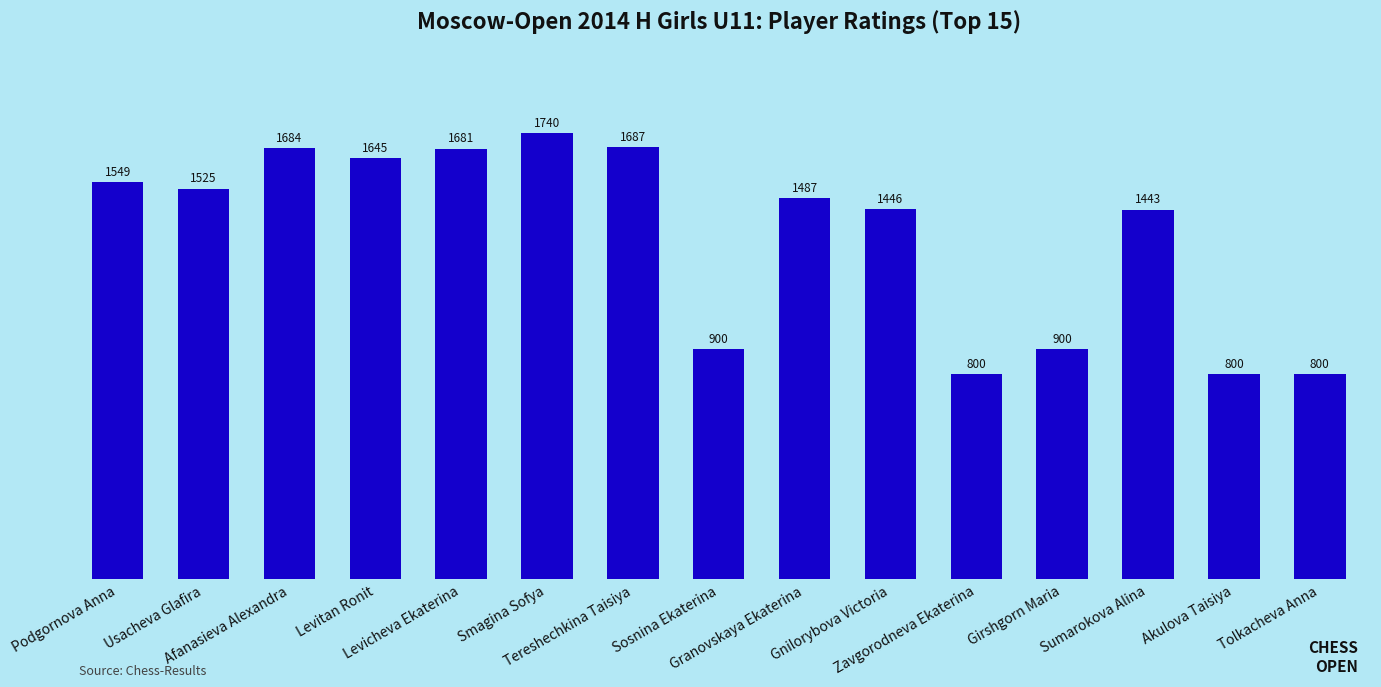

How many bars are there in total?

15